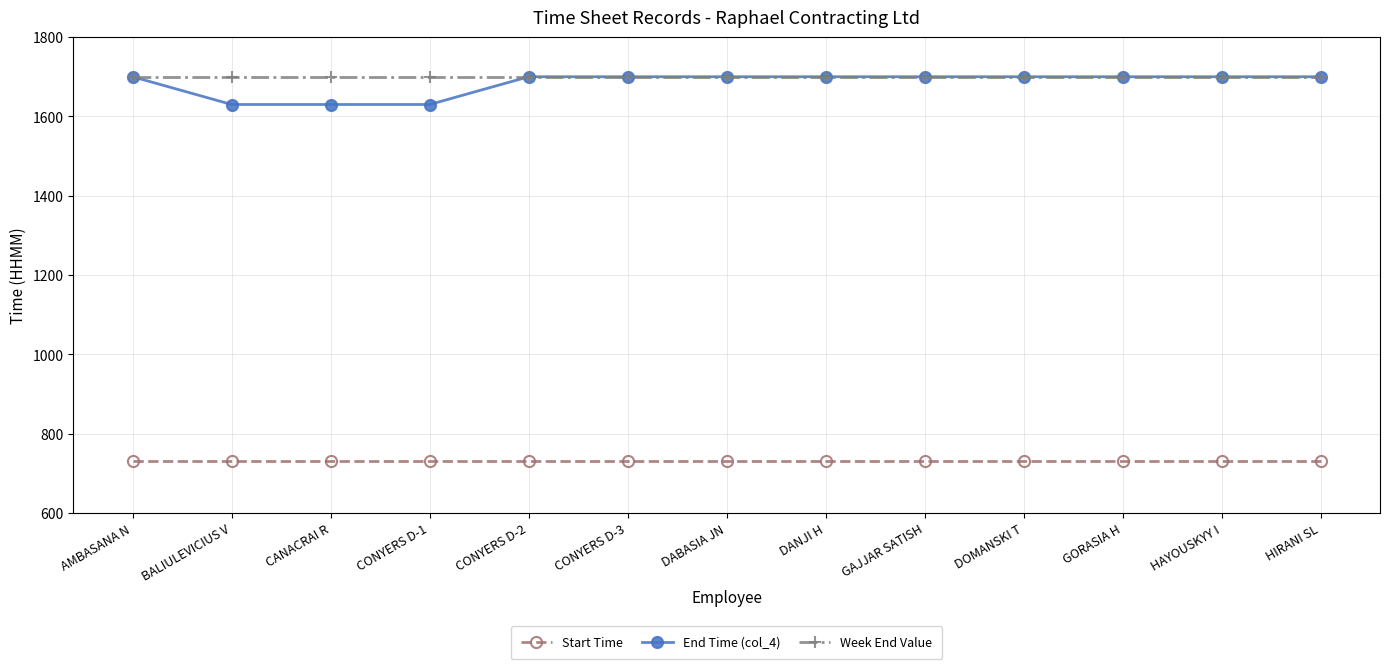

Is this an area chart (filled region under the line)?

No